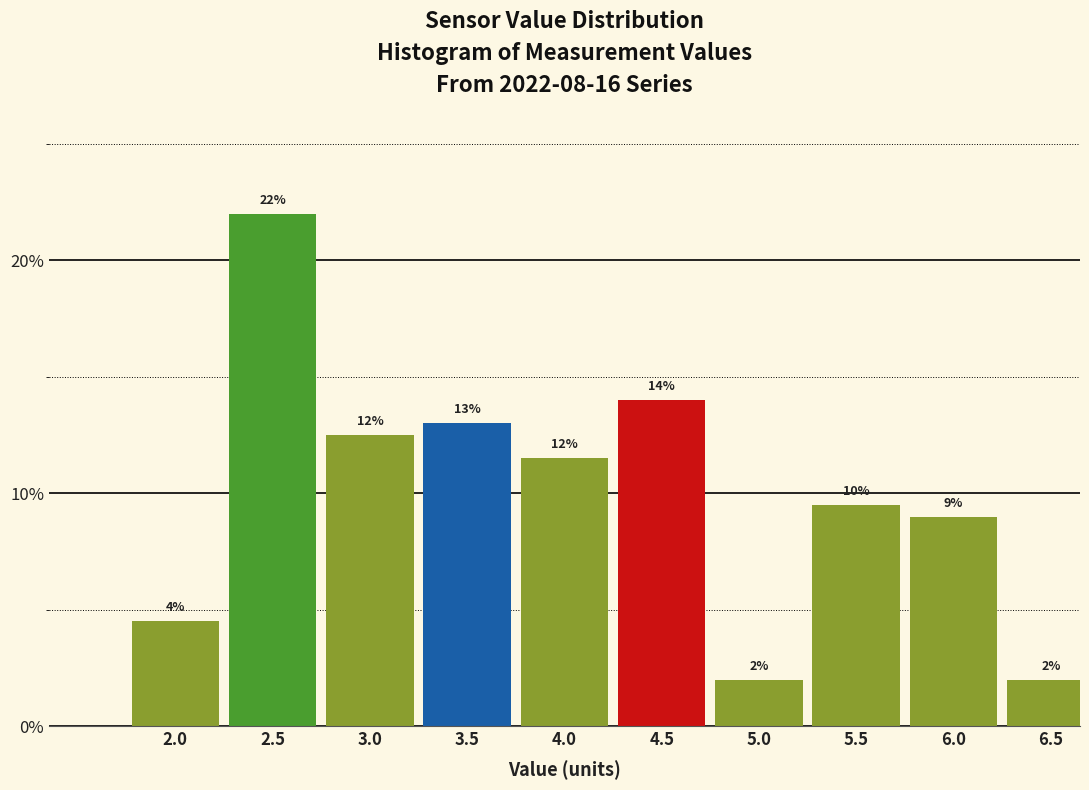

What is the smallest value displayed?

2.0